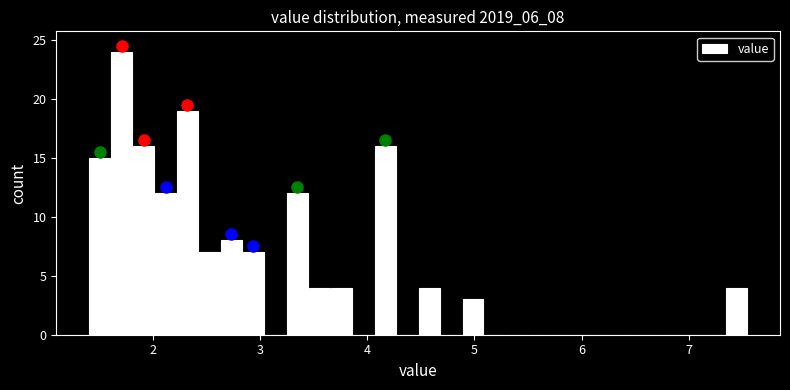

Around what value on the x-axis is the tallest bar? Give the approximate position of its centre, as read against the axis.

1.7